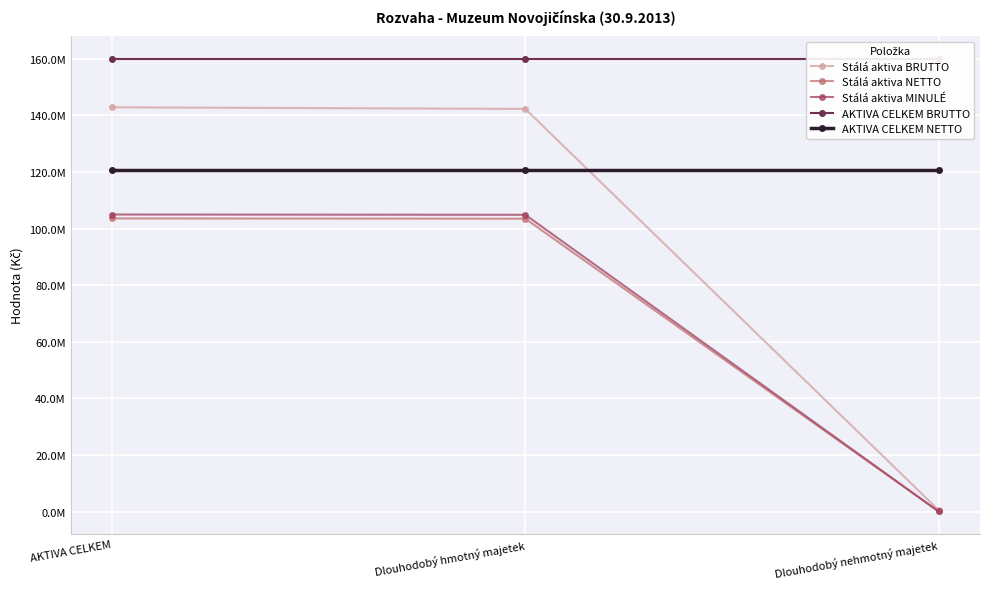

What is the spread (max minus min) of values at AKTIVA CELKEM?

56439371.6